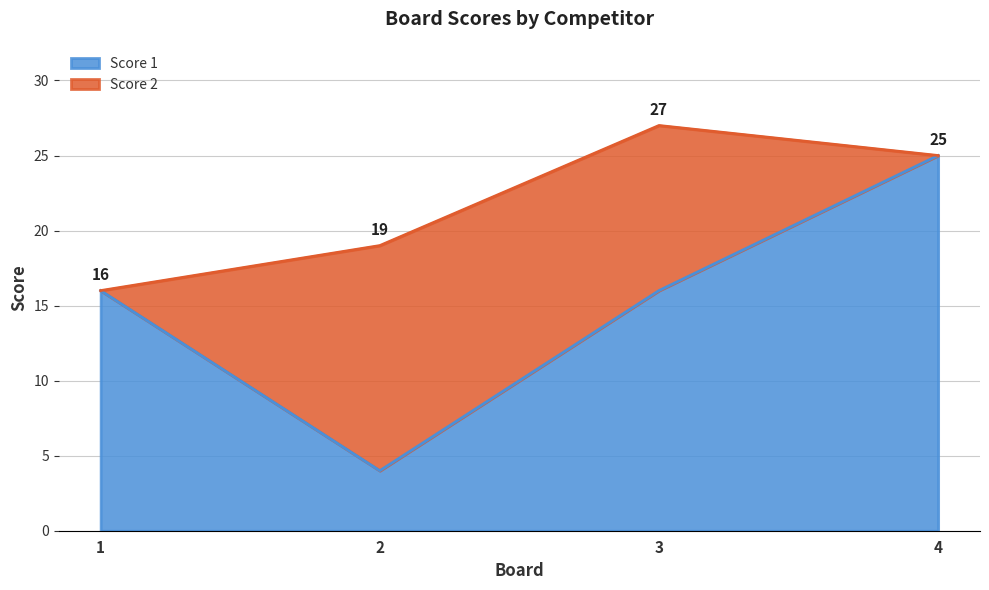

How many data points are less than 16?

1